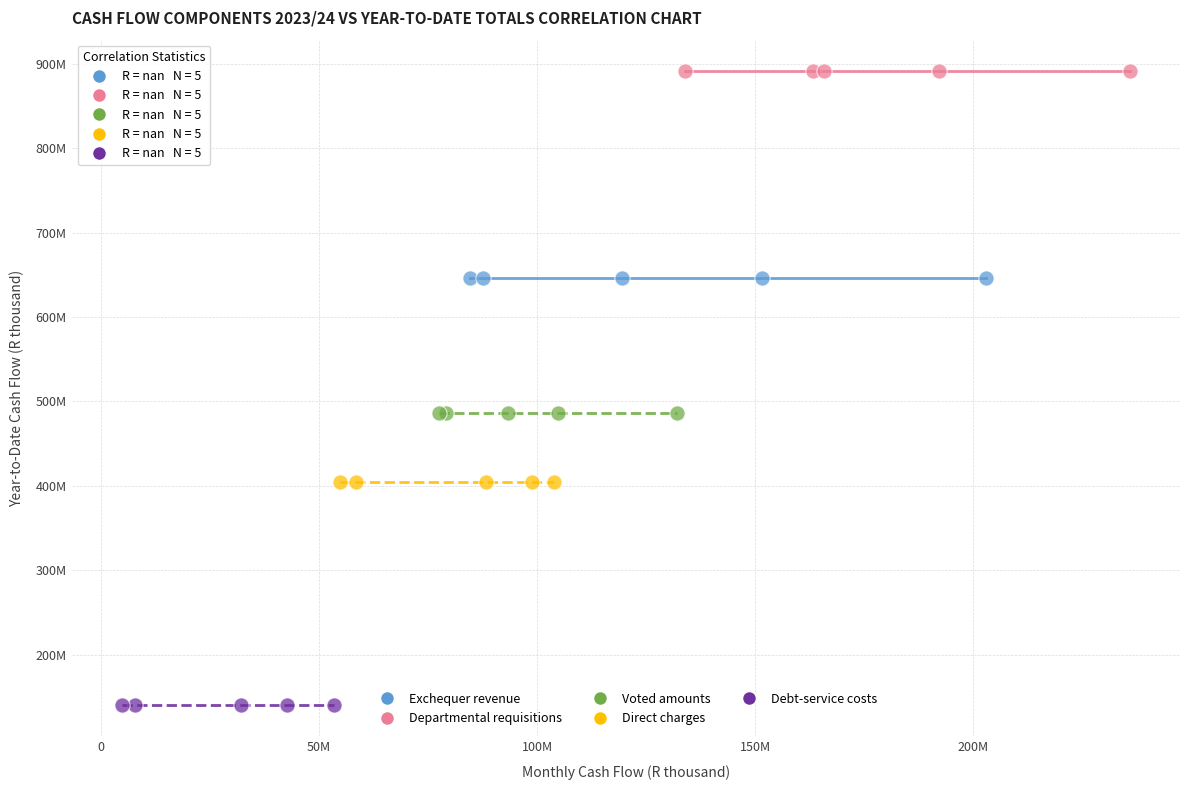

What are all the series names shown in the legend?

Exchequer revenue, Departmental requisitions, Voted amounts, Direct charges, Debt-service costs